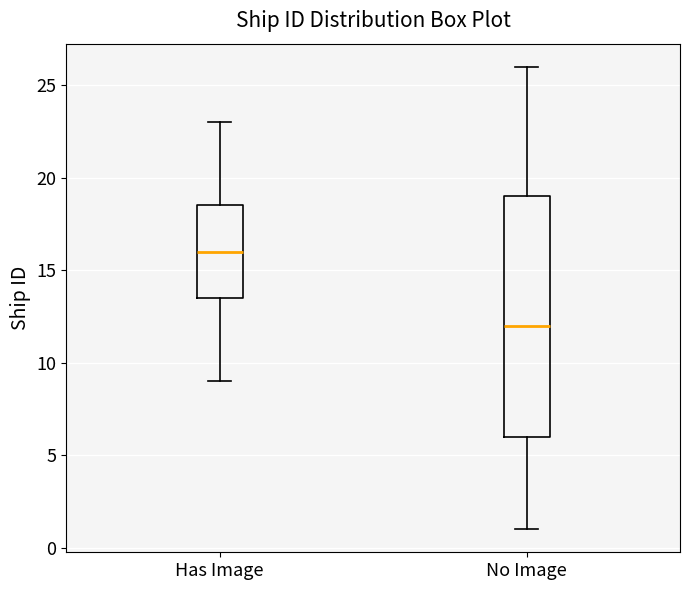

Reading left to right, transcribe this box plot: for each box, give where its median line is, the range the box spans, and where its two whiskers end, as read against the y-axis. The values are not printed on the chart, so give them approximately, as read against the axis.

Has Image: median 16.0, box 13.5 to 18.5, whiskers 9.0 to 23.0
No Image: median 12.0, box 6.0 to 19.0, whiskers 1.0 to 26.0